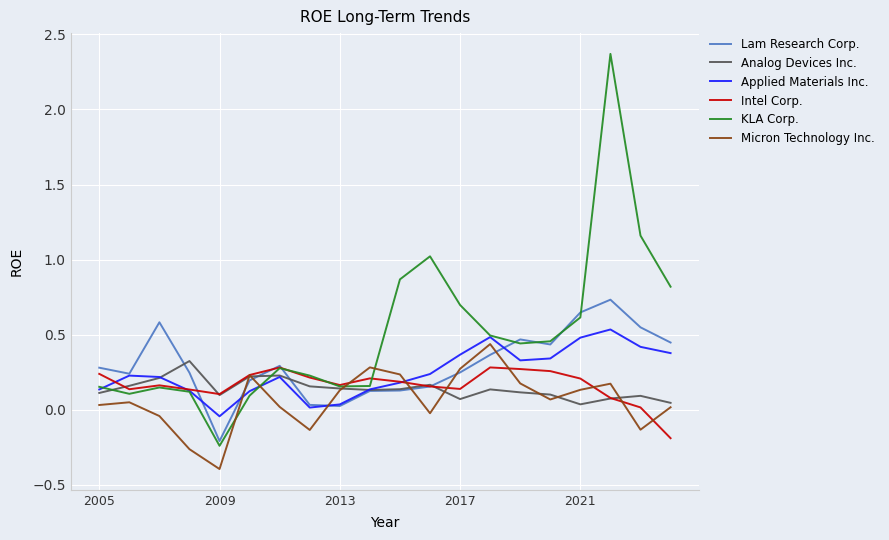

Which series has the widest spread of values?

KLA Corp.